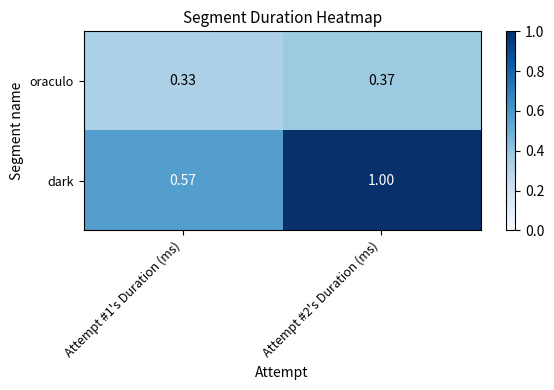

Which series has the largest total across all categories?

dark